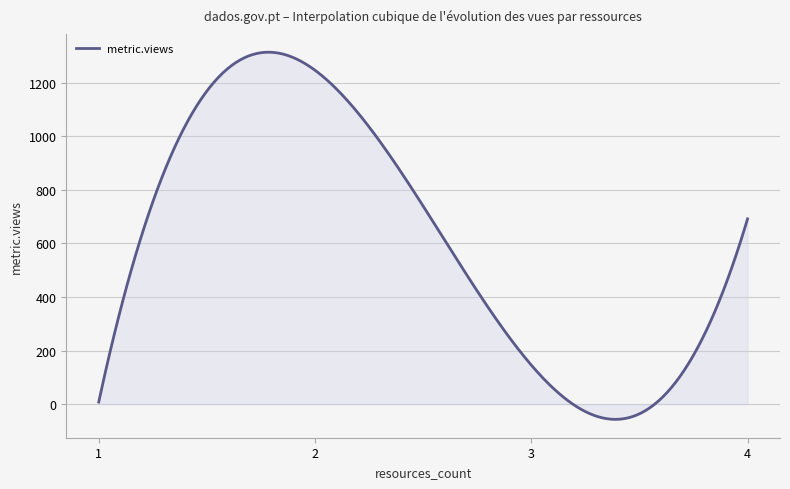

What is the difference between the maximum and minimum values?

1371.0